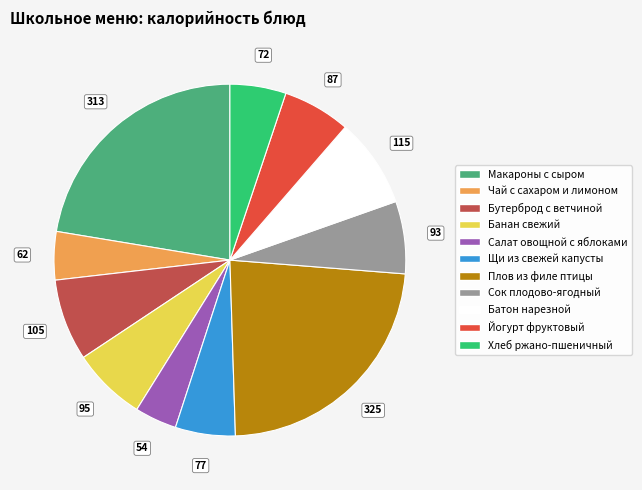

Is there any slice that represents more than half of the pie?

No